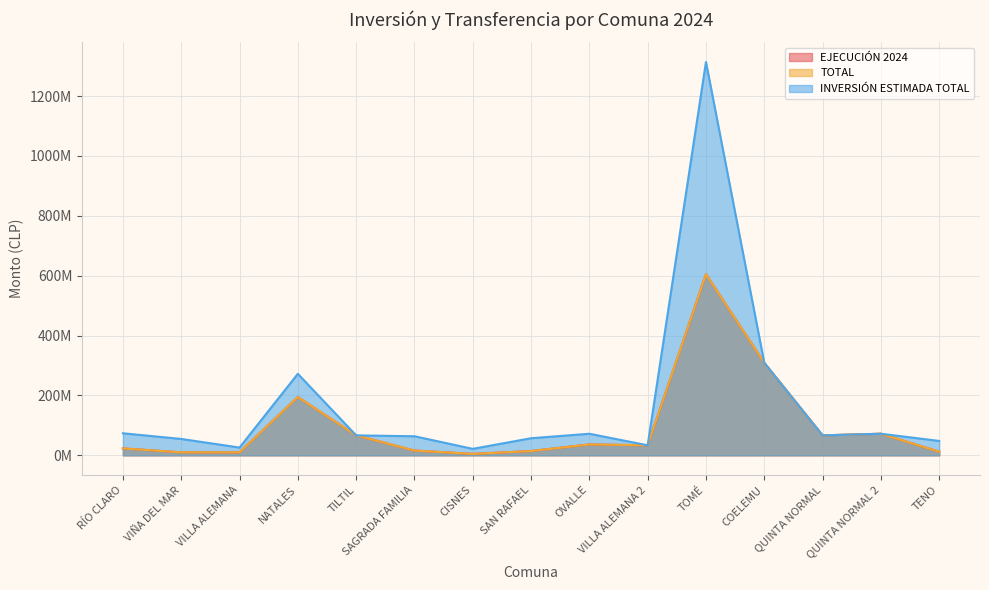

What are all the series names shown in the legend?

EJECUCIÓN 2024, TOTAL, INVERSIÓN ESTIMADA TOTAL